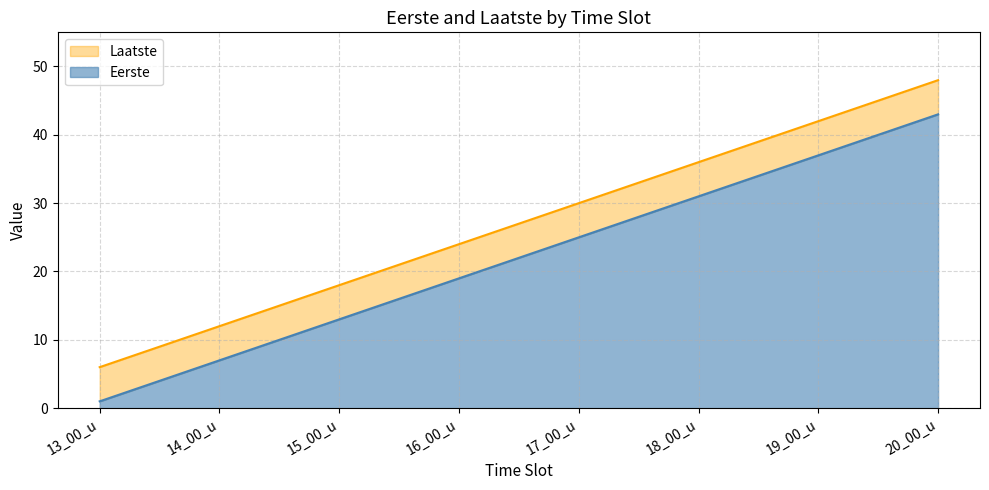

Reading right to left, what are all the values shown in this chart?

Eerste: 20_00_u=43	19_00_u=37	18_00_u=31	17_00_u=25	16_00_u=19	15_00_u=13	14_00_u=7	13_00_u=1
Laatste: 20_00_u=48	19_00_u=42	18_00_u=36	17_00_u=30	16_00_u=24	15_00_u=18	14_00_u=12	13_00_u=6